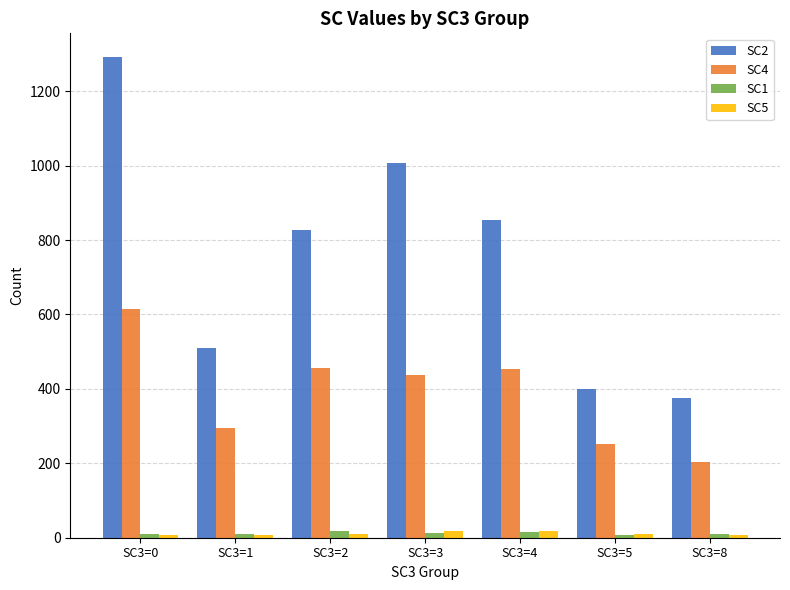

What is the average value of the SC2 series?

752